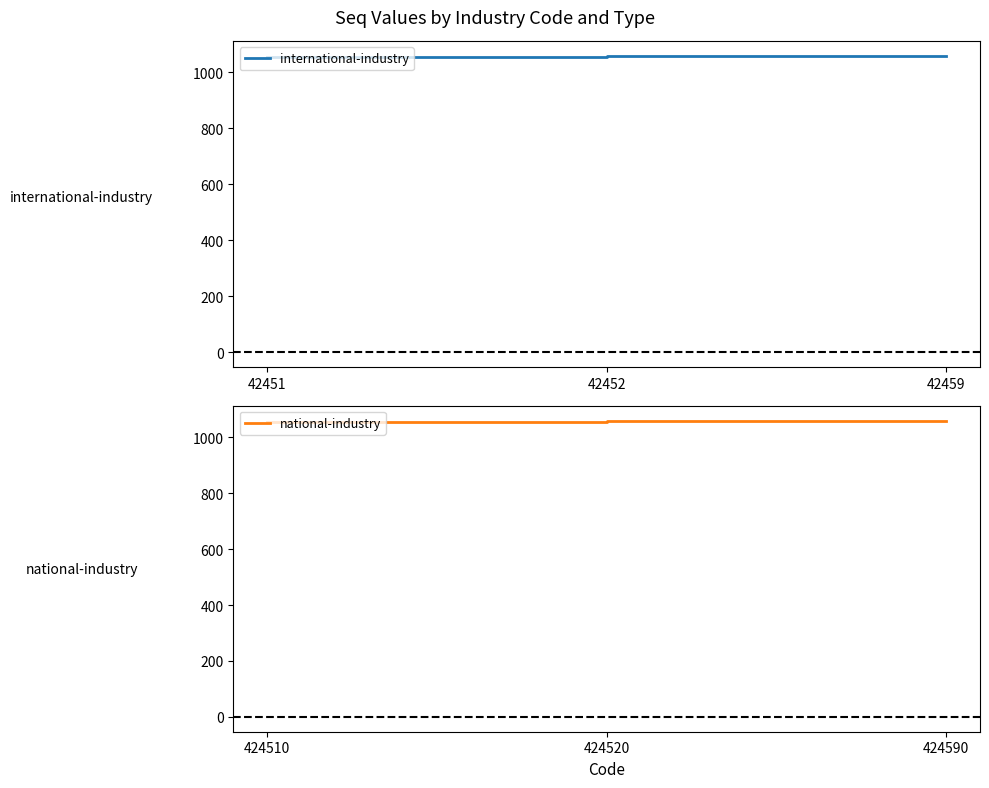

Rank the categories by international-industry value from highest to lowest.

42459, 42452, 42451